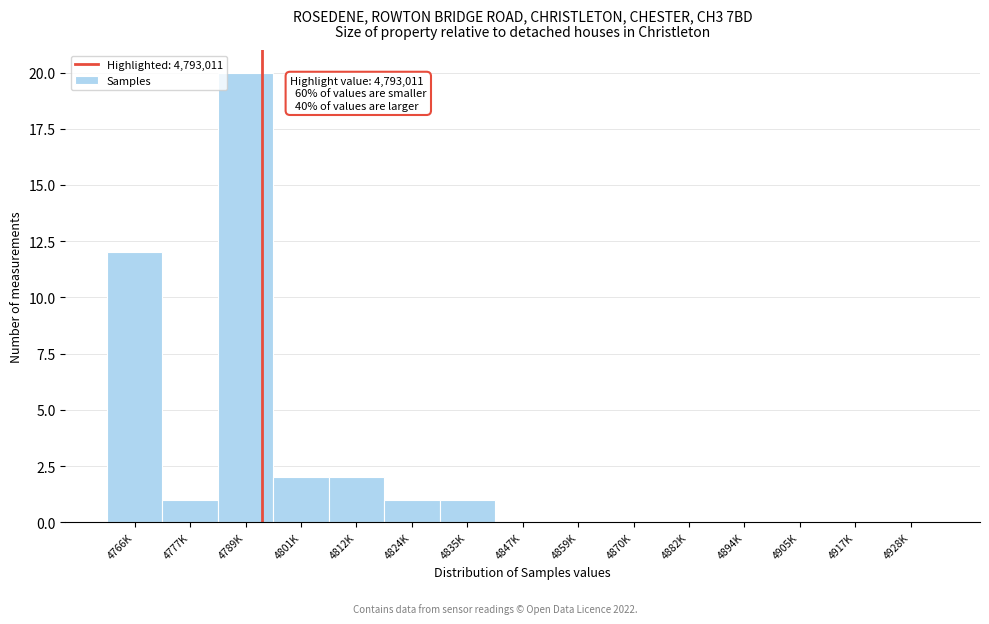

Reading left to right, what are all the values shown in this chart?

4766K=12	4777K=1	4789K=20	4801K=2	4812K=2	4824K=1	4835K=1	4847K=0	4859K=0	4870K=0	4882K=0	4894K=0	4905K=0	4917K=0	4928K=0